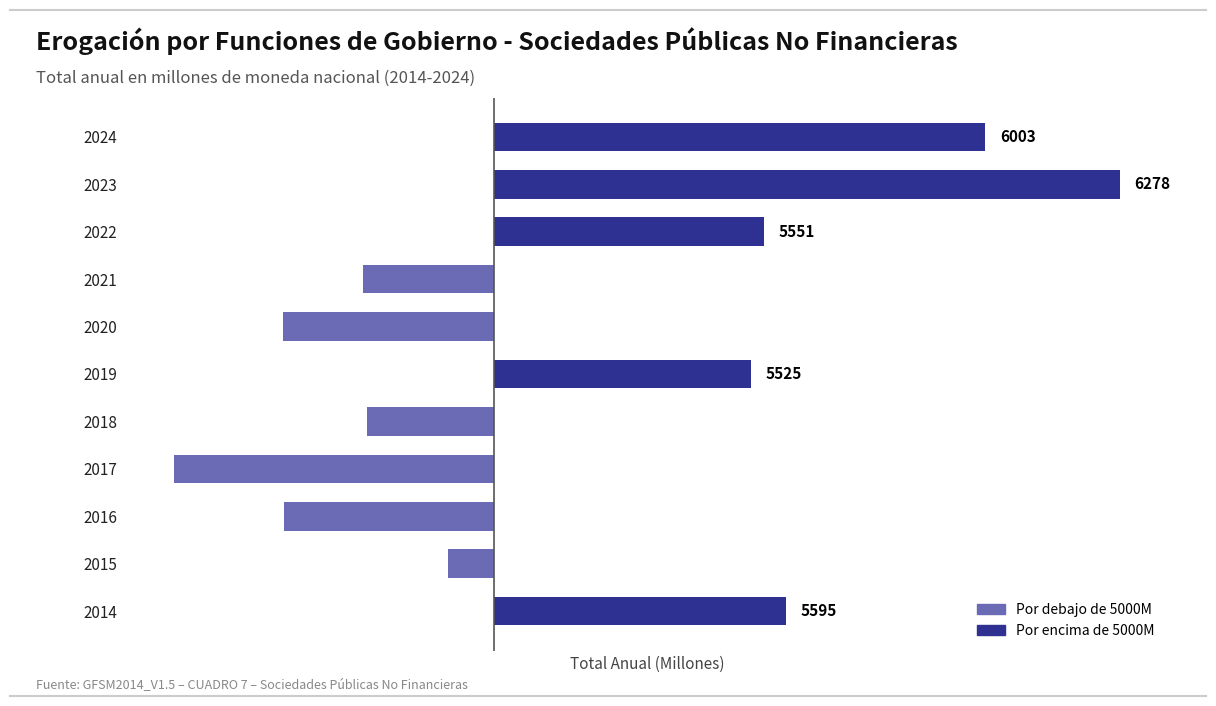

Does the chart contain any negative values?

Yes